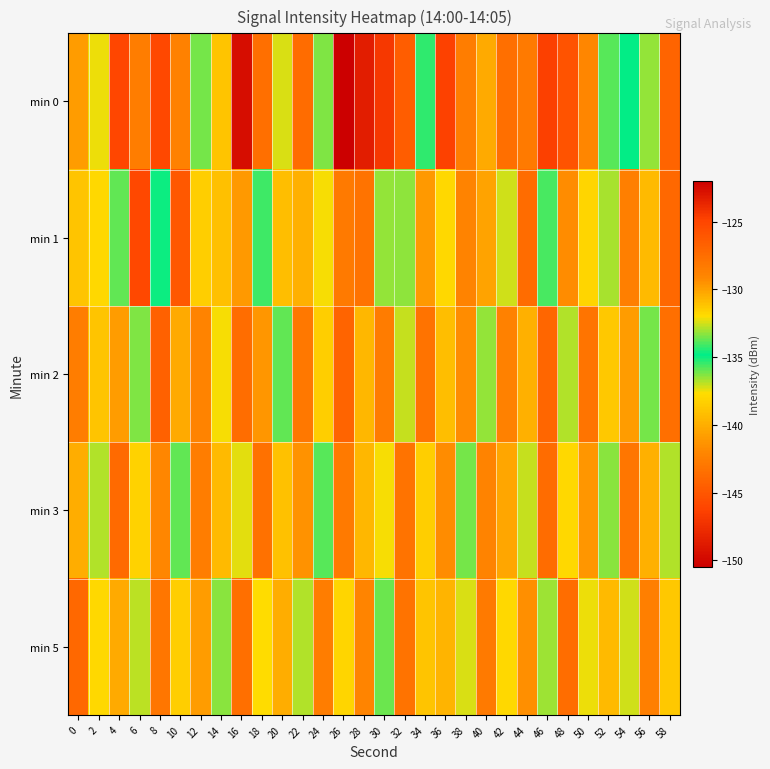

Reading left to right, extract all data points from this chart.

min 0: 0=-129.9	2=-132.2	4=-125.1	6=-128.5	8=-125.1	10=-128.8	12=-133.5	14=-131.2	16=-122.6	18=-127.7	20=-132.4	22=-127.4	24=-133.4	26=-150.5	28=-123.3	30=-124.4	32=-126.5	34=-134.3	36=-146.3	38=-128.6	40=-130.3	42=-127.6	44=-128.3	46=-124.7	48=-125.8	50=-129.0	52=-133.9	54=-134.9	56=-133.2	58=-127.0
min 1: 0=-131.1	2=-131.9	4=-133.7	6=-125.2	8=-135.0	10=-126.1	12=-131.5	14=-139.1	16=-129.7	18=-135.5	20=-131.0	22=-130.5	24=-132.1	26=-128.3	28=-127.9	30=-133.2	32=-136.4	34=-129.7	36=-131.8	38=-128.9	40=-130.1	42=-132.5	44=-127.4	46=-135.6	48=-129.3	50=-131.7	52=-133.0	54=-128.6	56=-130.8	58=-127.2
min 2: 0=-128.5	2=-131.2	4=-129.8	6=-133.4	8=-126.7	10=-130.3	12=-128.9	14=-132.1	16=-127.5	18=-129.6	20=-133.8	22=-128.2	24=-131.5	26=-126.9	28=-130.7	30=-128.4	32=-132.6	34=-127.8	36=-131.0	38=-129.3	40=-133.2	42=-128.7	44=-130.5	46=-127.1	48=-132.9	50=-128.0	52=-131.3	54=-129.9	56=-133.5	58=-127.6
min 3: 0=-130.4	2=-132.8	4=-127.3	6=-131.6	8=-129.1	10=-133.7	12=-128.5	14=-130.9	16=-132.3	18=-127.7	20=-131.1	22=-129.5	24=-133.9	26=-128.3	28=-130.7	30=-132.1	32=-127.9	34=-131.5	36=-129.3	38=-133.5	40=-128.8	42=-130.2	44=-132.6	46=-127.4	48=-131.8	50=-129.6	52=-133.3	54=-128.1	56=-130.5	58=-132.9
min 5: 0=-127.2	2=-131.9	4=-130.3	6=-132.7	8=-128.1	10=-131.5	12=-129.9	14=-133.3	16=-127.6	18=-132.0	20=-130.4	22=-132.8	24=-128.5	26=-131.7	28=-129.0	30=-133.6	32=-127.8	34=-131.2	36=-130.6	38=-132.4	40=-128.3	42=-131.8	44=-129.4	46=-133.1	48=-127.5	50=-132.2	52=-130.8	54=-132.5	56=-128.6	58=-131.3